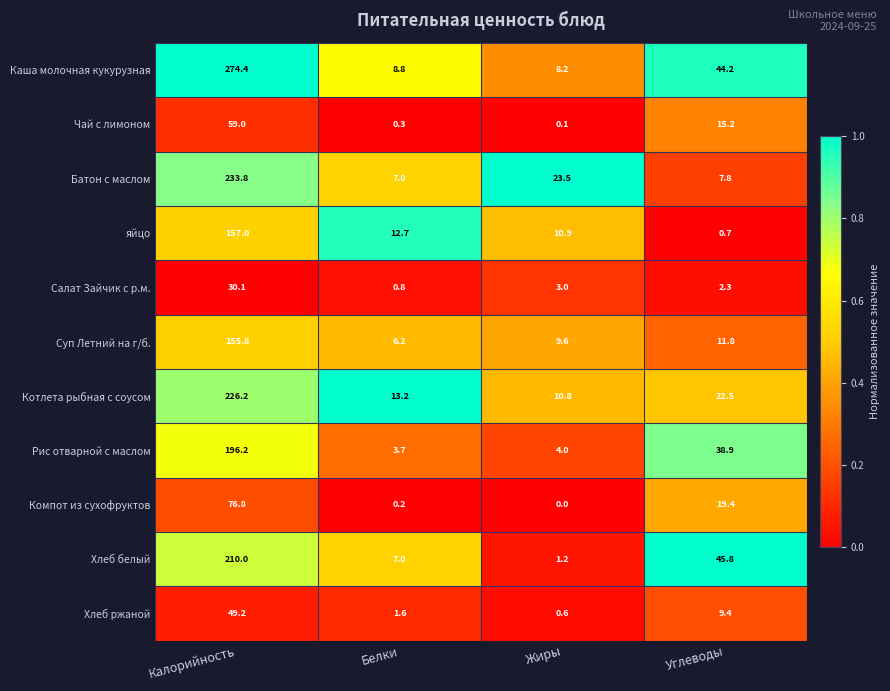

What value does the Рис отварной с маслом series have at Белки?

3.7